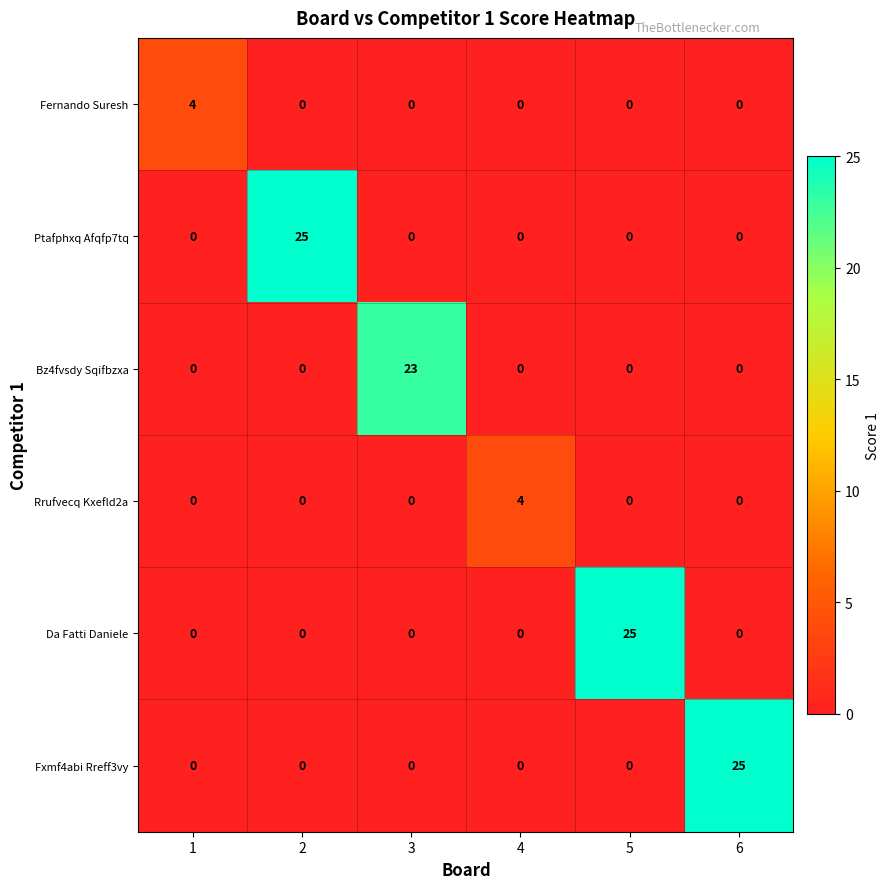

Between 1 and 6, which series saw the biggest shift?

Fxmf4abi Rreff3vy